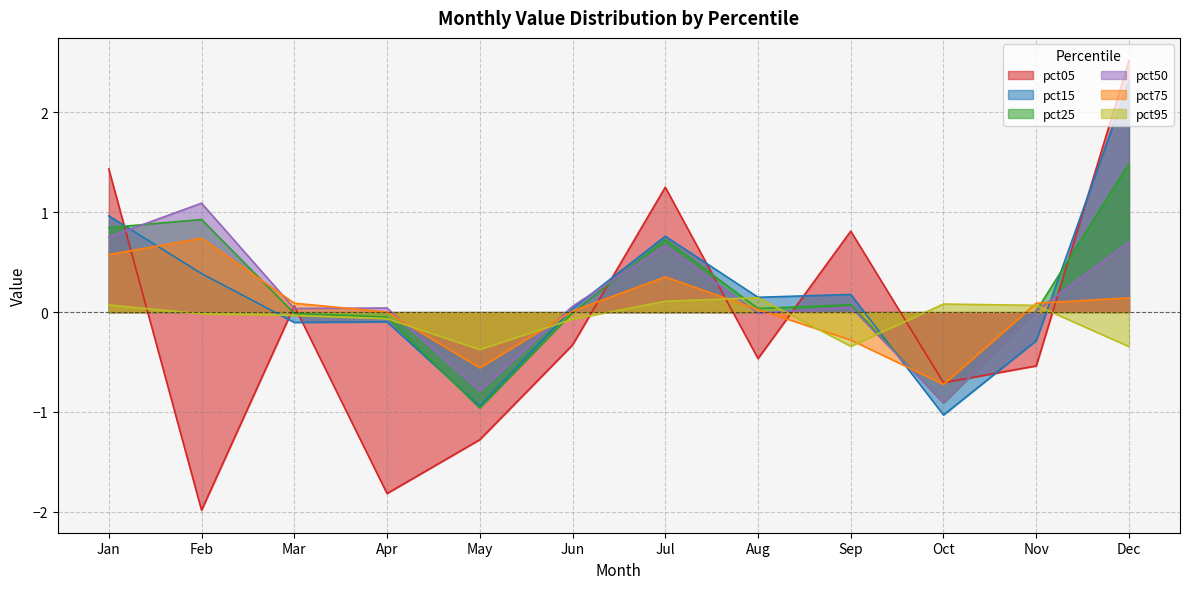

How many lines are shown in the chart?

6